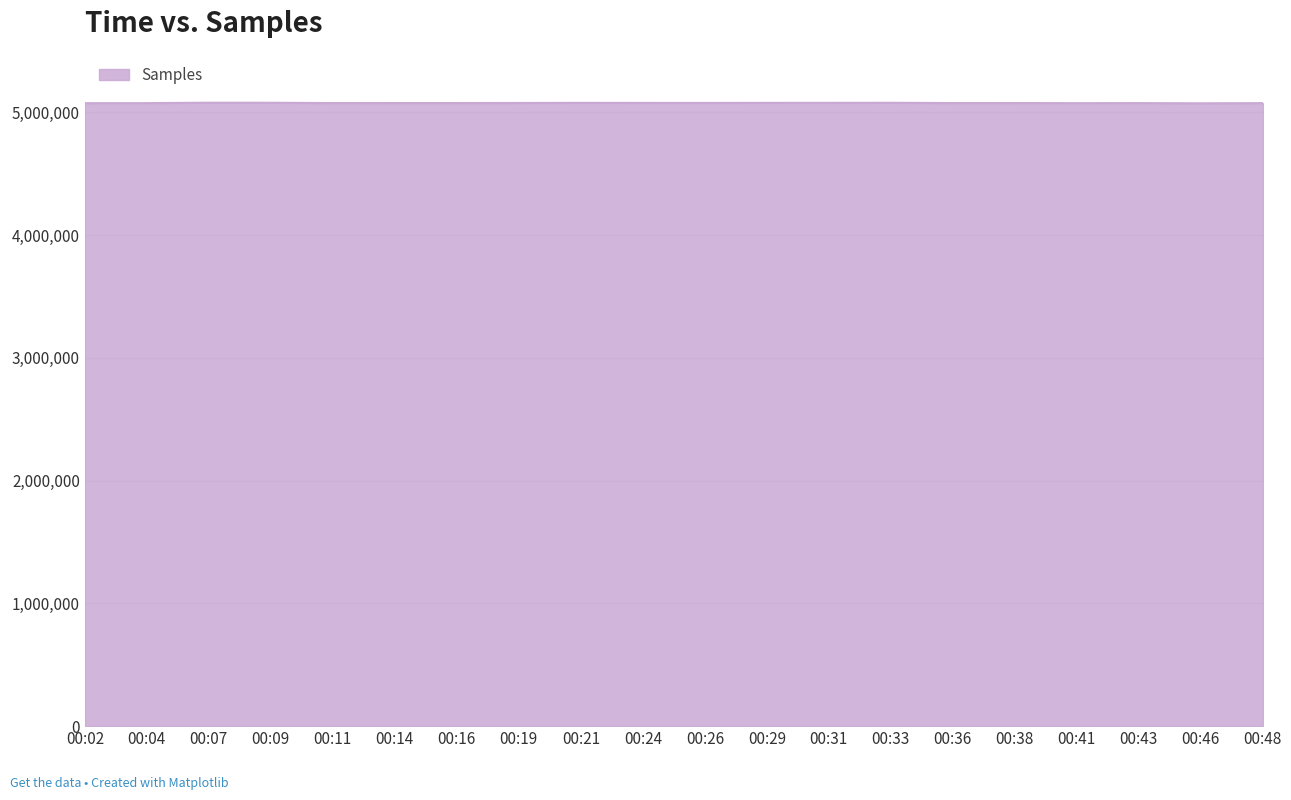

The value at 00:36 is 8020536. True or false?

False